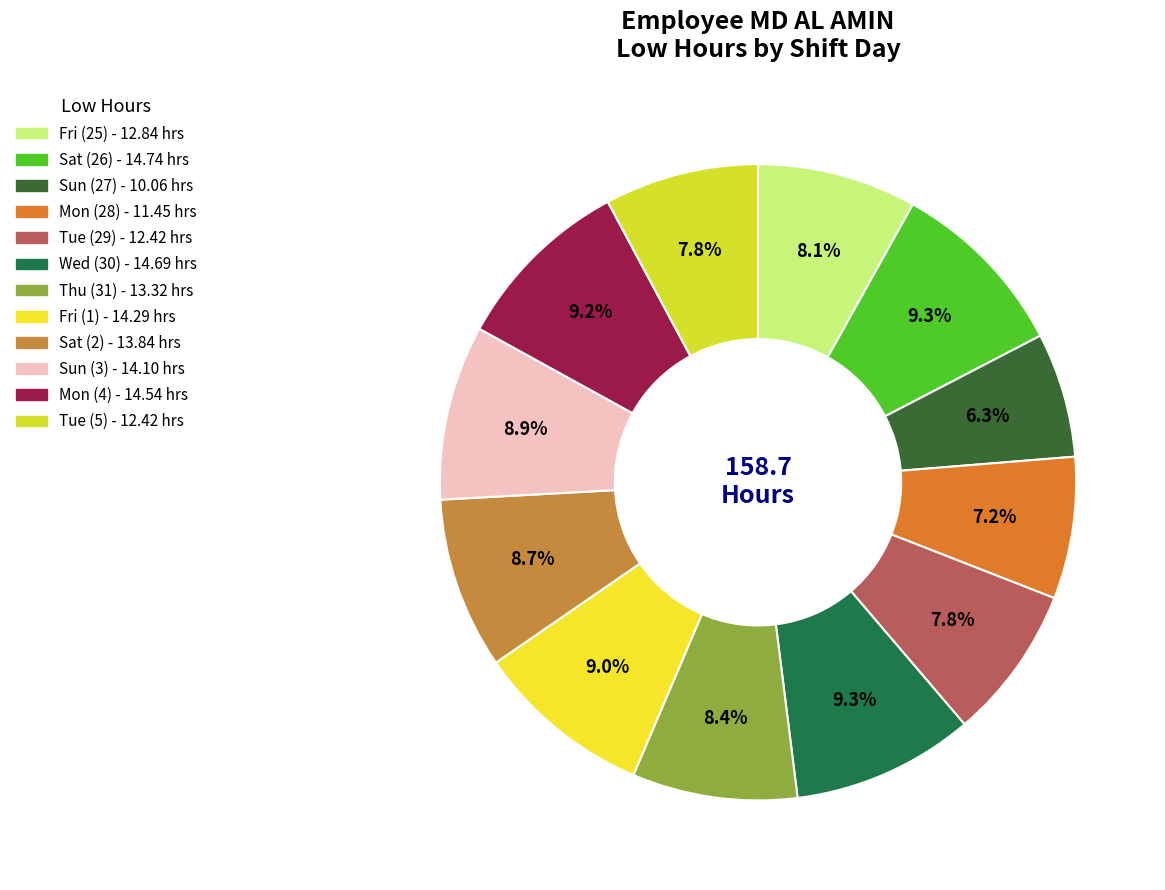

How many segments does this pie chart have?

12